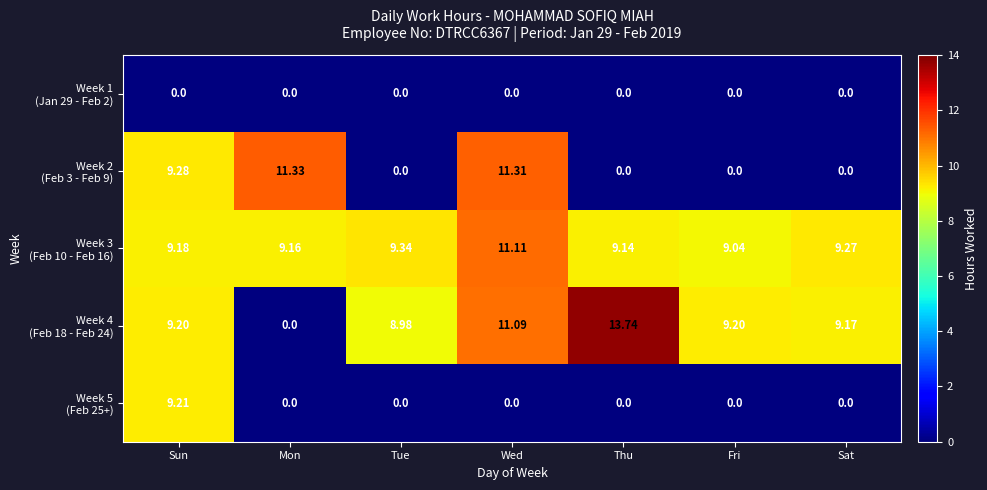

At which category is the sum across all series the highest?

Sun